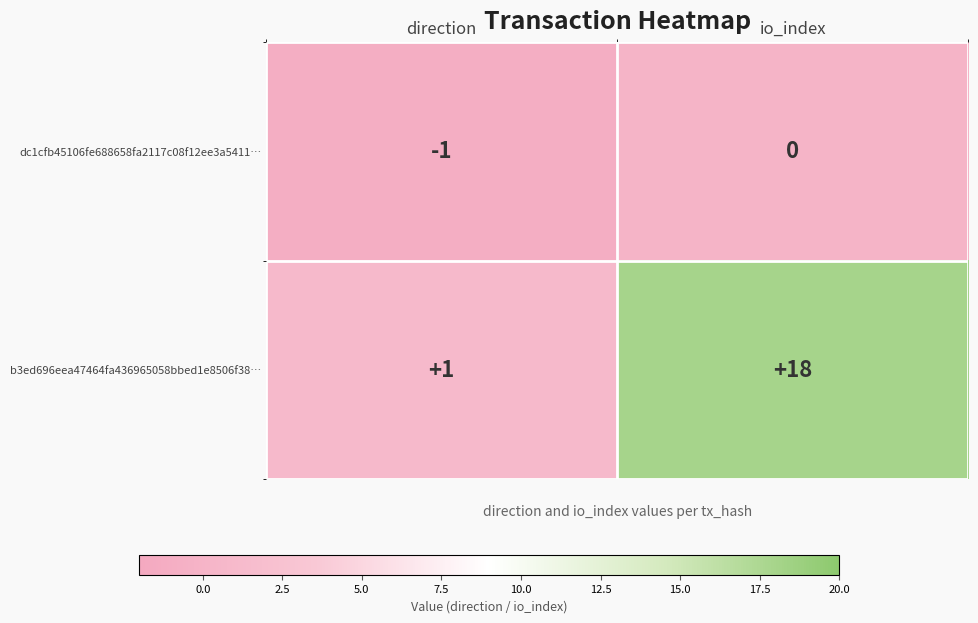

Reading right to left, extract all data points from this chart.

dc1cfb45106fe688658fa2117c08f12ee3a5411…: io_index=0	direction=-1
b3ed696eea47464fa436965058bbed1e8506f38…: io_index=18	direction=1